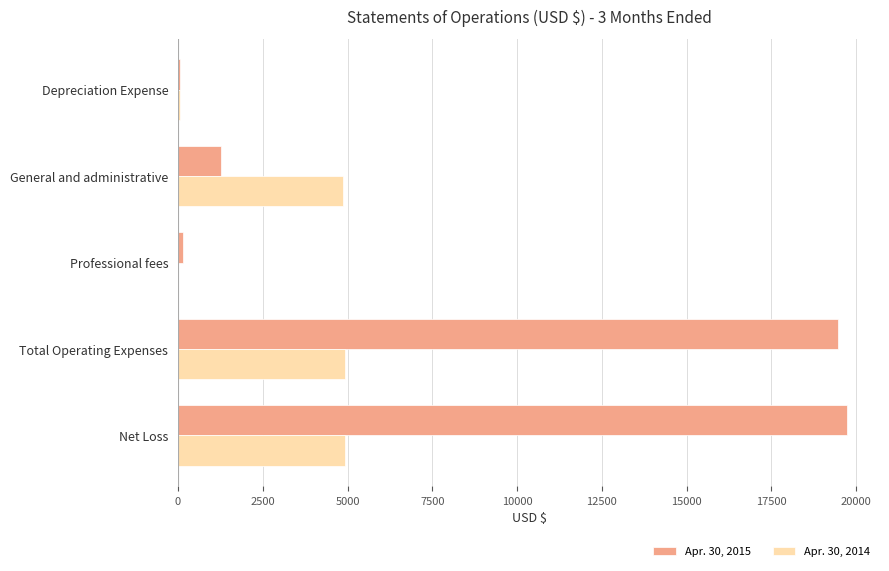

The value of Apr. 30, 2015 at General and administrative is 2175. True or false?

False